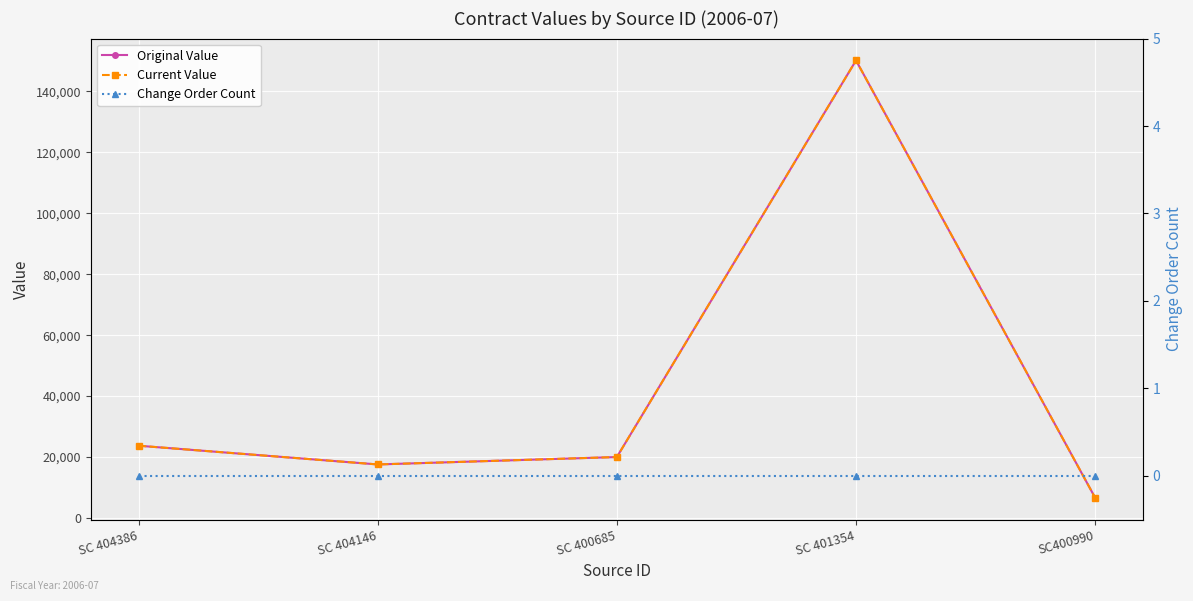

What is the difference between the Original Value values at SC 404386 and SC 401354?

126457.6